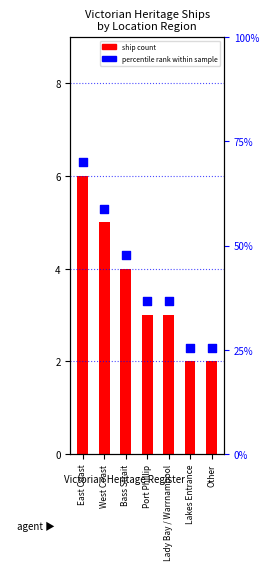

Which series contains the highest Y value?

percentile rank within sample